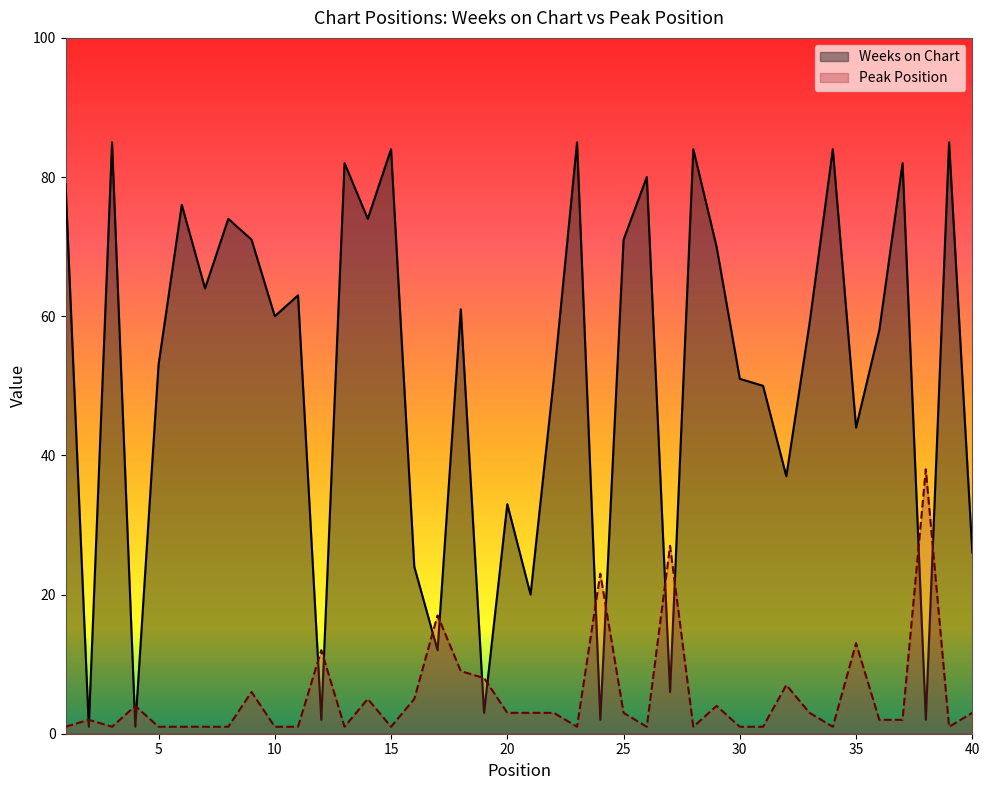

At 8, list the series in order from largest to smallest.

Weeks on Chart, Peak Position